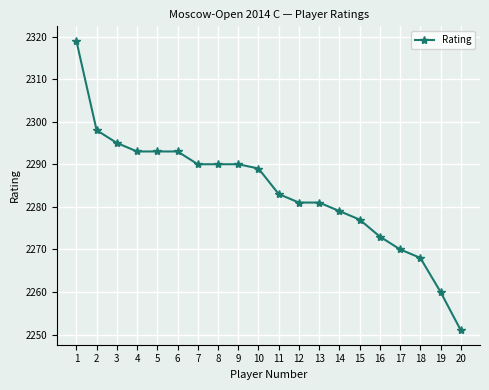

How many lines are shown in the chart?

1